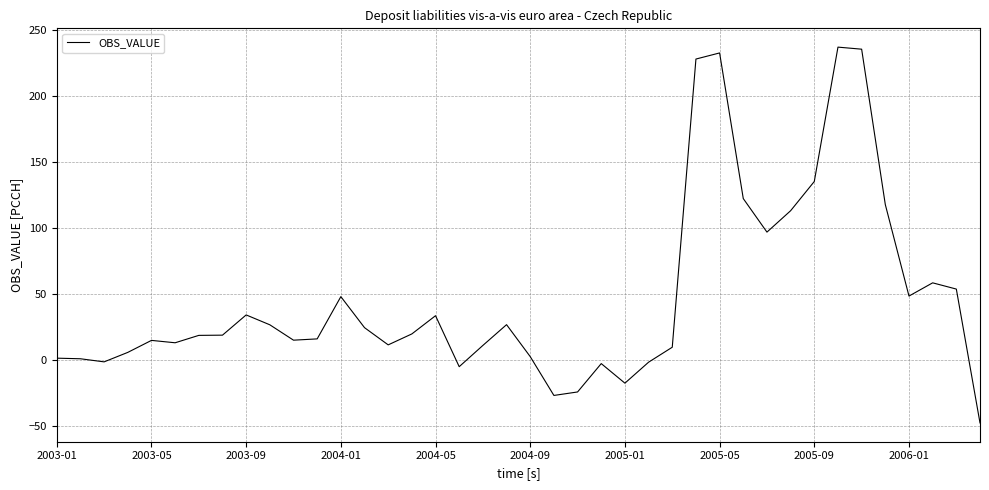

What is the smallest value displayed?

-47.8